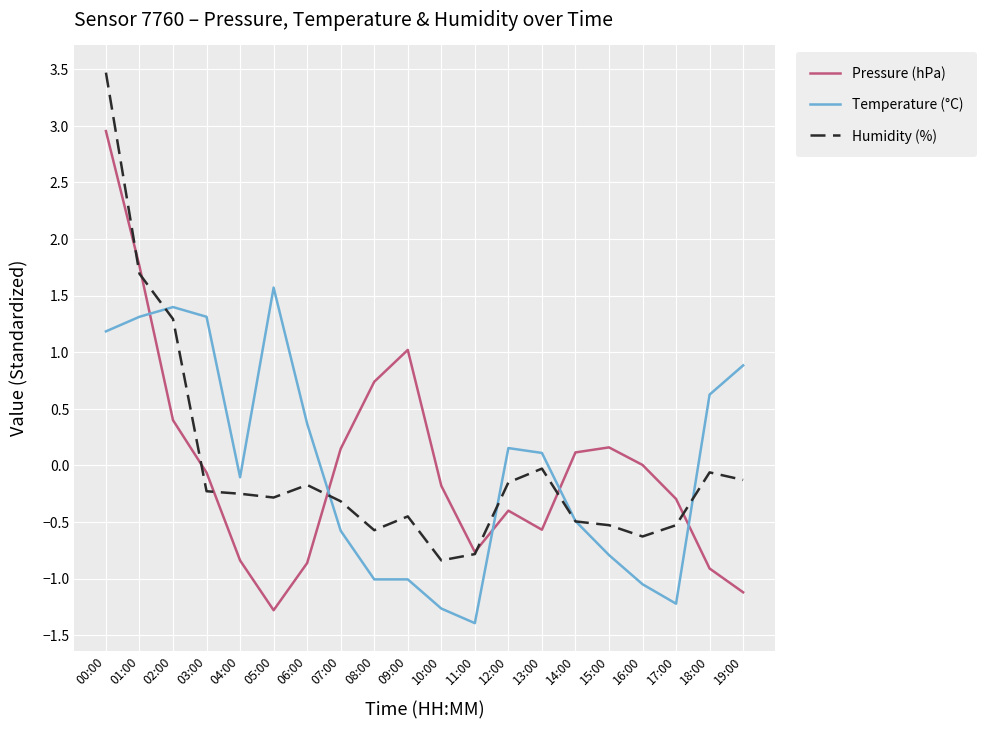

At which label is Pressure (hPa) closest to 0?

16:00